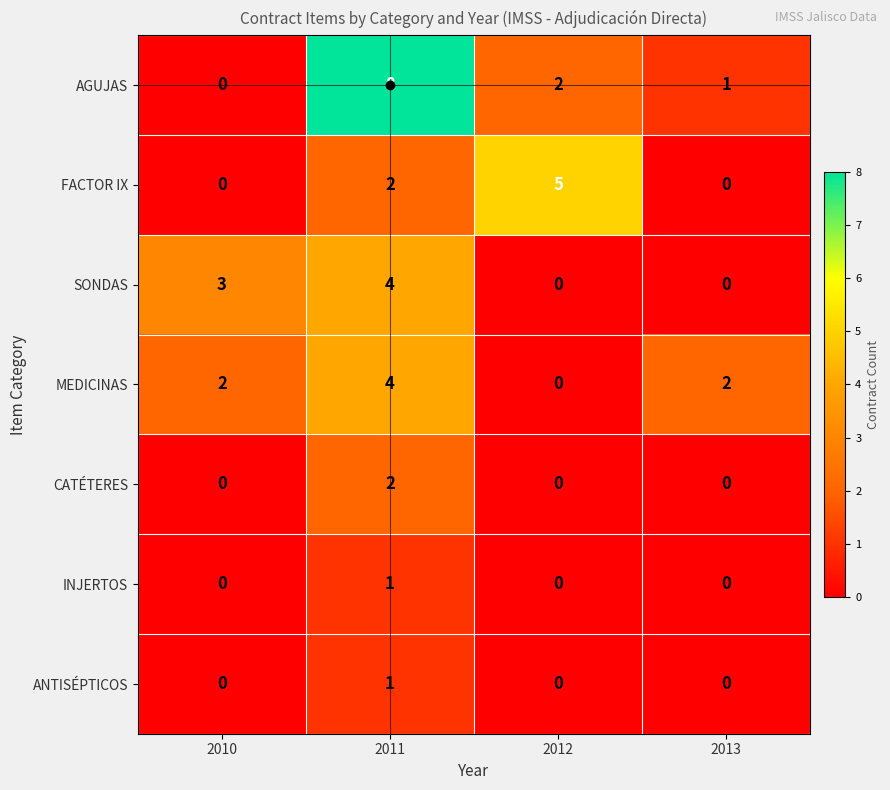

How many values in the ANTISÉPTICOS series exceed 0?

1